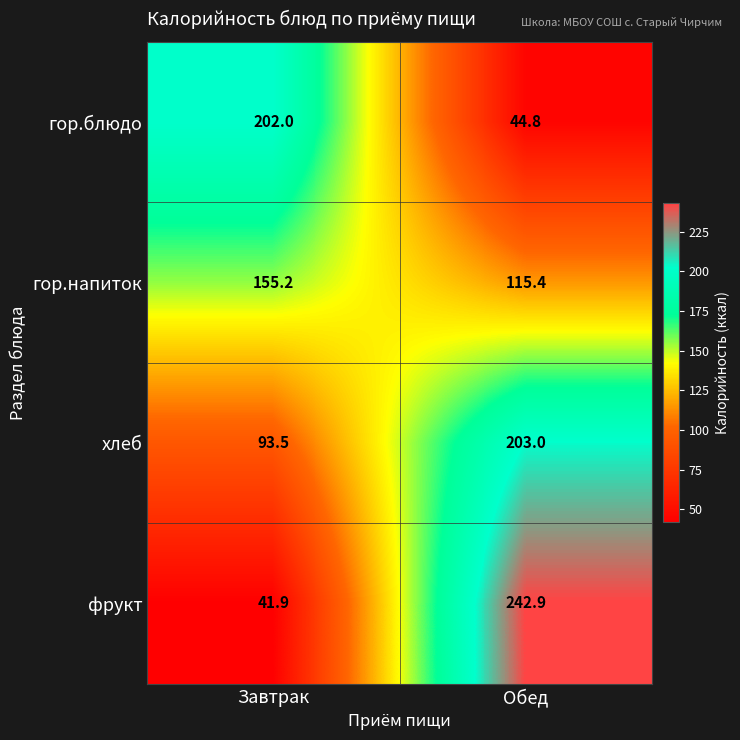

Is it true that гор.блюдо equals 353.0 at Завтрак?

False